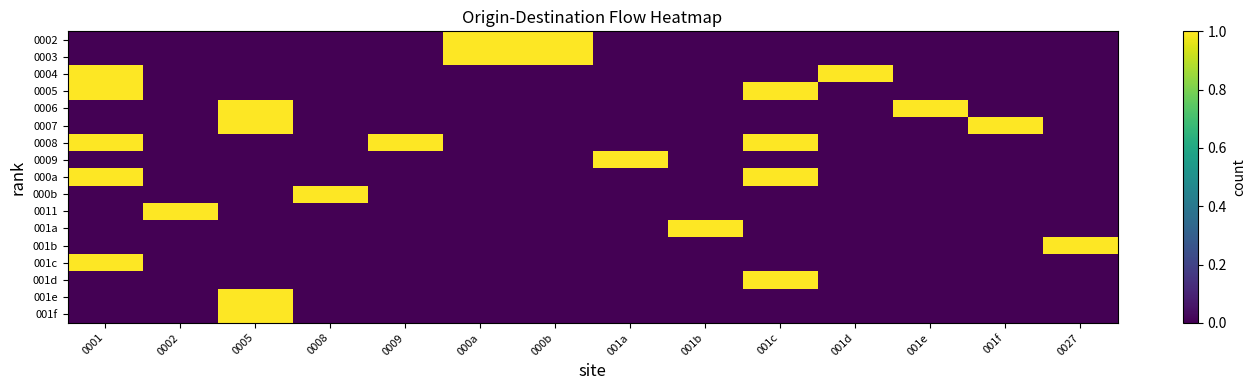

Reading left to right, extract all data points from this chart.

0002: 0001=0	0002=0	0005=0	0008=0	0009=0	000a=1	000b=1	001a=0	001b=0	001c=0	001d=0	001e=0	001f=0	0027=0
0003: 0001=0	0002=0	0005=0	0008=0	0009=0	000a=1	000b=1	001a=0	001b=0	001c=0	001d=0	001e=0	001f=0	0027=0
0004: 0001=1	0002=0	0005=0	0008=0	0009=0	000a=0	000b=0	001a=0	001b=0	001c=0	001d=1	001e=0	001f=0	0027=0
0005: 0001=1	0002=0	0005=0	0008=0	0009=0	000a=0	000b=0	001a=0	001b=0	001c=1	001d=0	001e=0	001f=0	0027=0
0006: 0001=0	0002=0	0005=1	0008=0	0009=0	000a=0	000b=0	001a=0	001b=0	001c=0	001d=0	001e=1	001f=0	0027=0
0007: 0001=0	0002=0	0005=1	0008=0	0009=0	000a=0	000b=0	001a=0	001b=0	001c=0	001d=0	001e=0	001f=1	0027=0
0008: 0001=1	0002=0	0005=0	0008=0	0009=1	000a=0	000b=0	001a=0	001b=0	001c=1	001d=0	001e=0	001f=0	0027=0
0009: 0001=0	0002=0	0005=0	0008=0	0009=0	000a=0	000b=0	001a=1	001b=0	001c=0	001d=0	001e=0	001f=0	0027=0
000a: 0001=1	0002=0	0005=0	0008=0	0009=0	000a=0	000b=0	001a=0	001b=0	001c=1	001d=0	001e=0	001f=0	0027=0
000b: 0001=0	0002=0	0005=0	0008=1	0009=0	000a=0	000b=0	001a=0	001b=0	001c=0	001d=0	001e=0	001f=0	0027=0
0011: 0001=0	0002=1	0005=0	0008=0	0009=0	000a=0	000b=0	001a=0	001b=0	001c=0	001d=0	001e=0	001f=0	0027=0
001a: 0001=0	0002=0	0005=0	0008=0	0009=0	000a=0	000b=0	001a=0	001b=1	001c=0	001d=0	001e=0	001f=0	0027=0
001b: 0001=0	0002=0	0005=0	0008=0	0009=0	000a=0	000b=0	001a=0	001b=0	001c=0	001d=0	001e=0	001f=0	0027=1
001c: 0001=1	0002=0	0005=0	0008=0	0009=0	000a=0	000b=0	001a=0	001b=0	001c=0	001d=0	001e=0	001f=0	0027=0
001d: 0001=0	0002=0	0005=0	0008=0	0009=0	000a=0	000b=0	001a=0	001b=0	001c=1	001d=0	001e=0	001f=0	0027=0
001e: 0001=0	0002=0	0005=1	0008=0	0009=0	000a=0	000b=0	001a=0	001b=0	001c=0	001d=0	001e=0	001f=0	0027=0
001f: 0001=0	0002=0	0005=1	0008=0	0009=0	000a=0	000b=0	001a=0	001b=0	001c=0	001d=0	001e=0	001f=0	0027=0